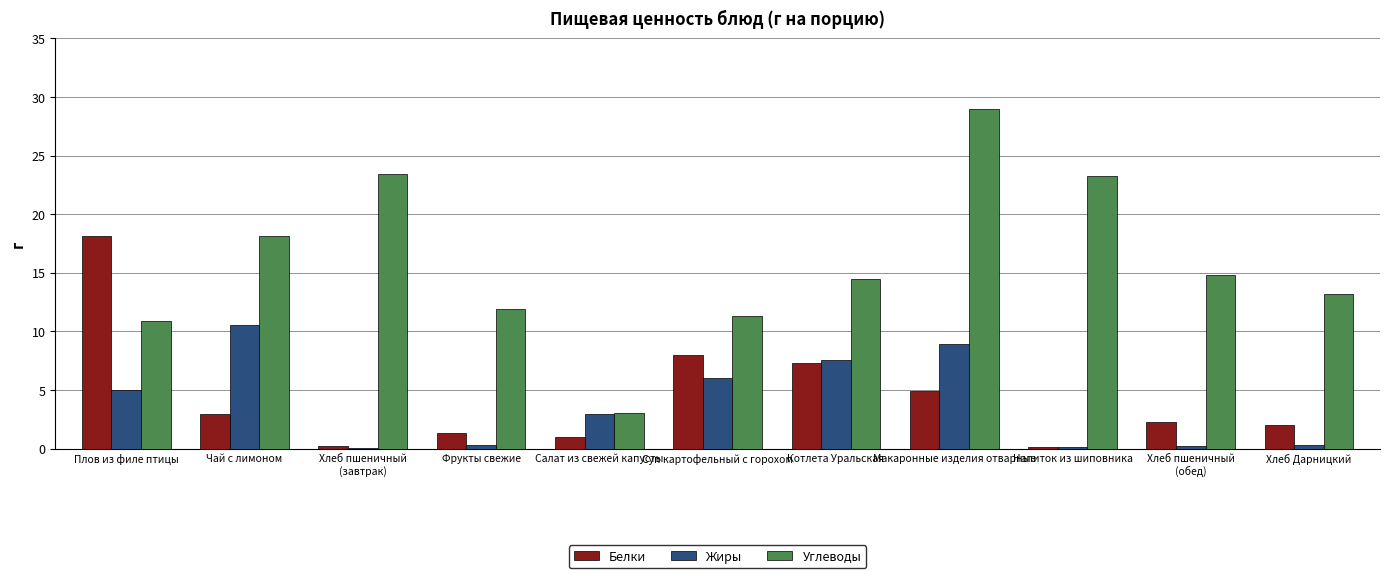

What is the approximate value of Белки at Напиток из шиповника?

0.1